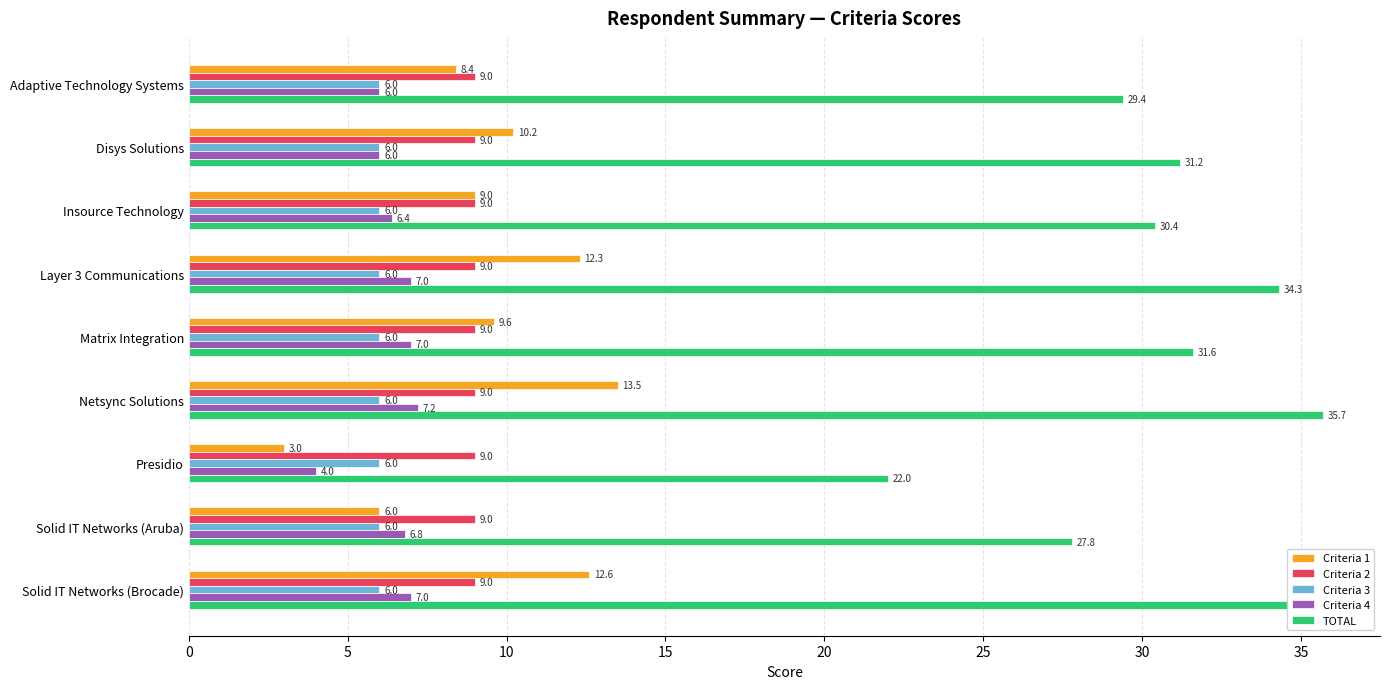

How many data points in Criteria 1 are less than 9?

3